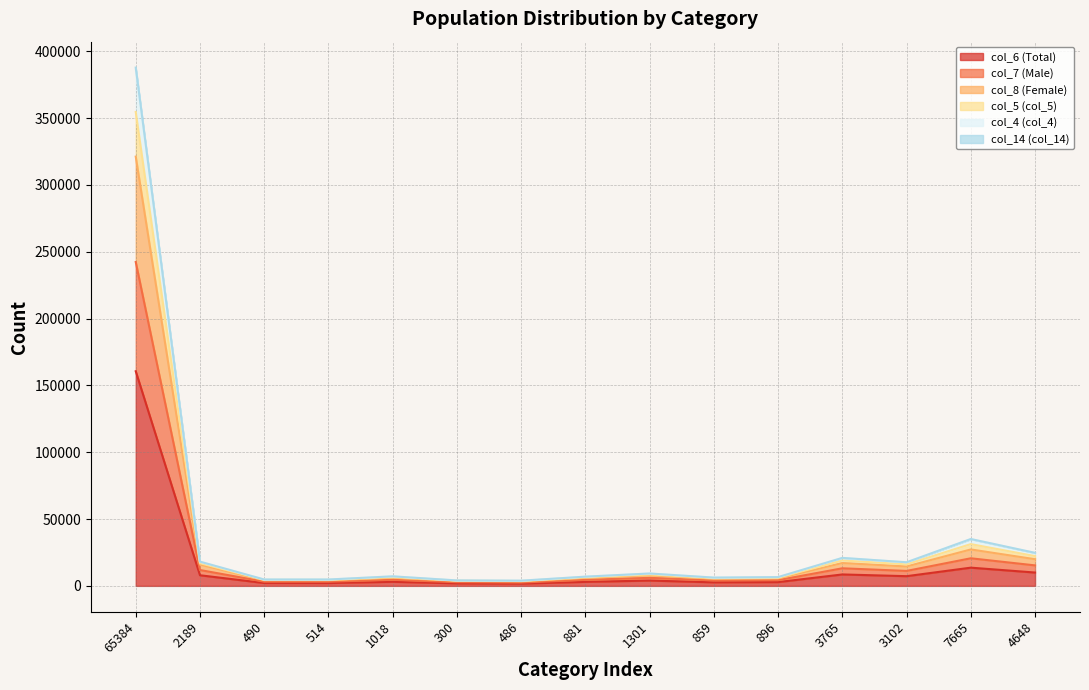

Reading left to right, extract all data points from this chart.

col_6 (Total): 65384=160609	2189=7938	490=2130	514=2116	1018=3045	300=1876	486=1689	881=2996	1301=3963	859=2657	896=2822	3765=8545	3102=7248	7665=13624	4648=9975
col_7 (Male): 65384=242356	2189=11854	490=3144	514=3136	1018=4533	300=2757	486=2508	881=4490	1301=5998	859=4048	896=4259	3765=13150	3102=11176	7665=20638	4648=15325
col_8 (Female): 65384=321218	2189=15876	490=4260	514=4232	1018=6090	300=3752	486=3378	881=5992	1301=7926	859=5314	896=5644	3765=17090	3102=14496	7665=27248	4648=19950
col_5 (col_5): 65384=387859	2189=18115	490=4758	514=4755	1018=7129	300=4061	486=3870	881=6894	1301=9256	859=6190	896=6560	3765=20939	3102=17655	7665=35062	4648=24714
col_4 (col_4): 65384=386602	2189=18065	490=4750	514=4746	1018=7108	300=4052	486=3864	881=6873	1301=9227	859=6173	896=6540	3765=20855	3102=17598	7665=34913	4648=24598
col_14 (col_14): 65384=354633	2189=16985	490=4511	514=4497	1018=6580	300=3911	486=3633	881=6441	1301=8551	859=5773	896=6064	3765=18988	3102=16122	7665=31247	4648=22281